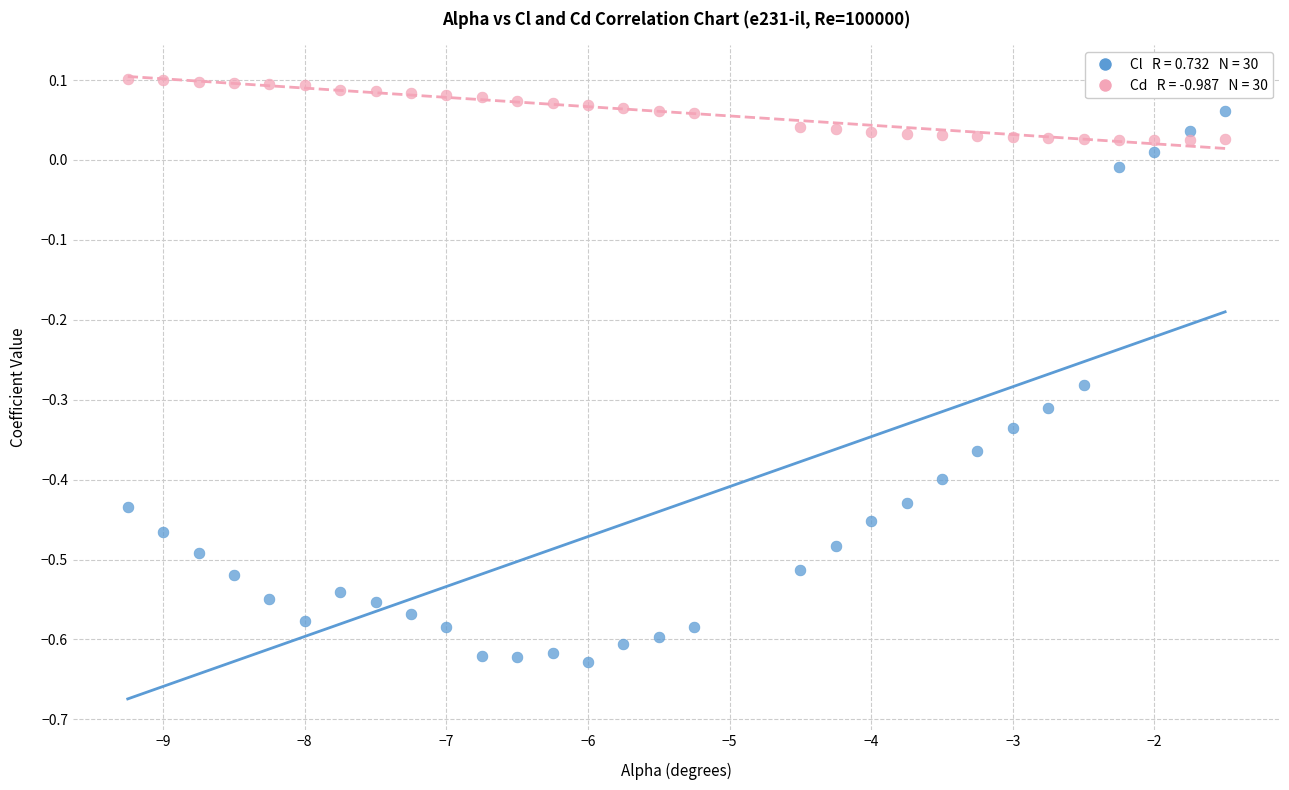

Across all data points, what is the range of X values (max minus min)?

7.8